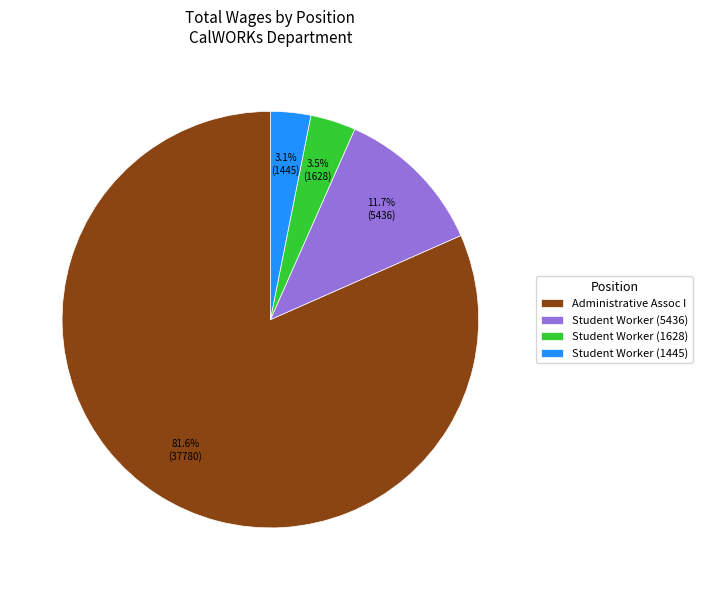

Between Administrative Assoc I and Student Worker (1628), which is larger?

Administrative Assoc I